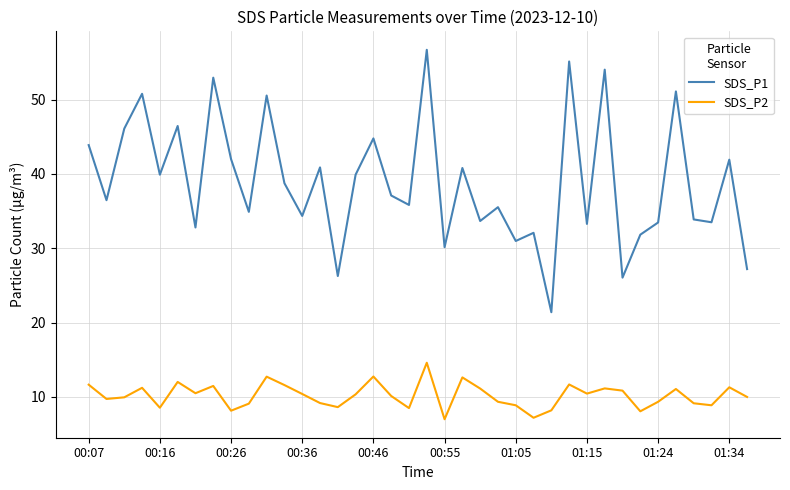

What is the lowest value of the SDS_P1 series?

21.4